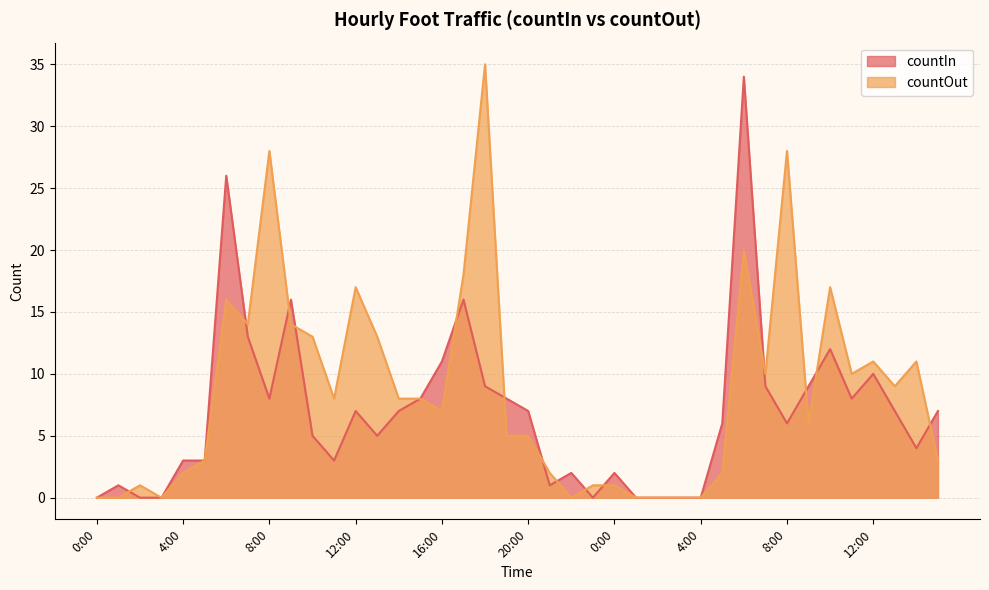

The value of countOut at 15:00 is 3. True or false?

True